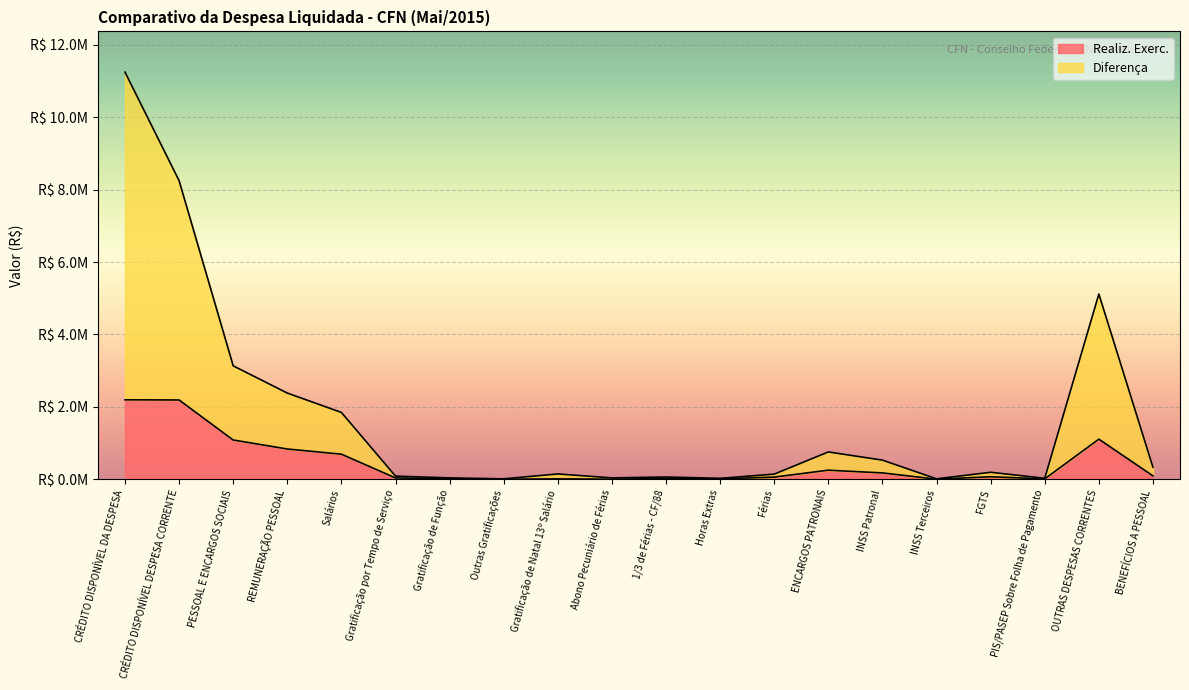

Which series has the largest total across all categories?

Diferença